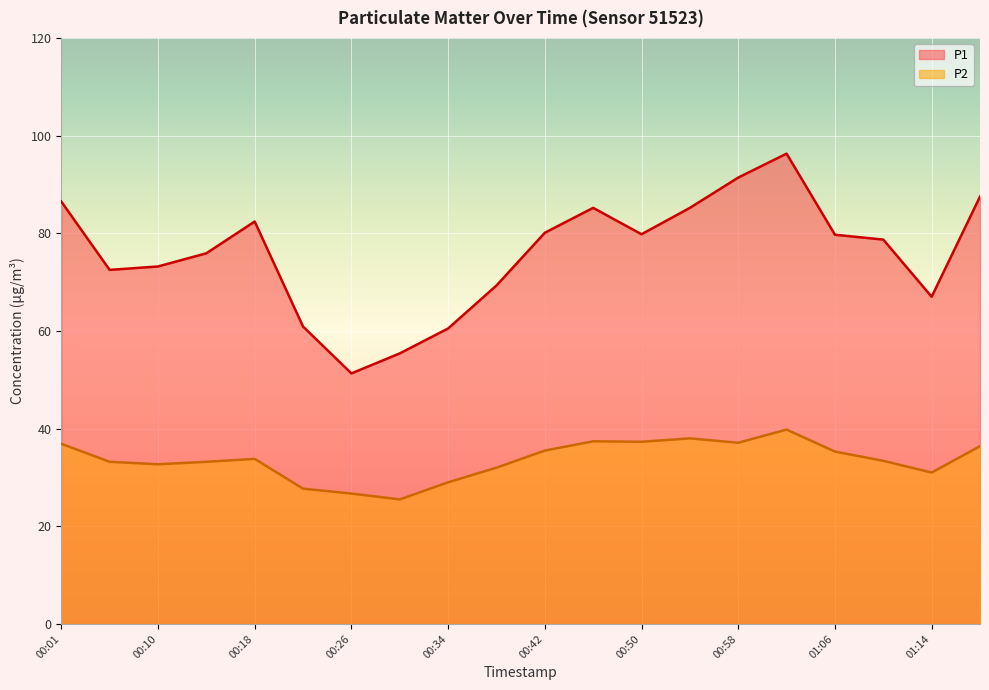

In P1, how many points are lower than both neighbors (excluding endpoints)?

4